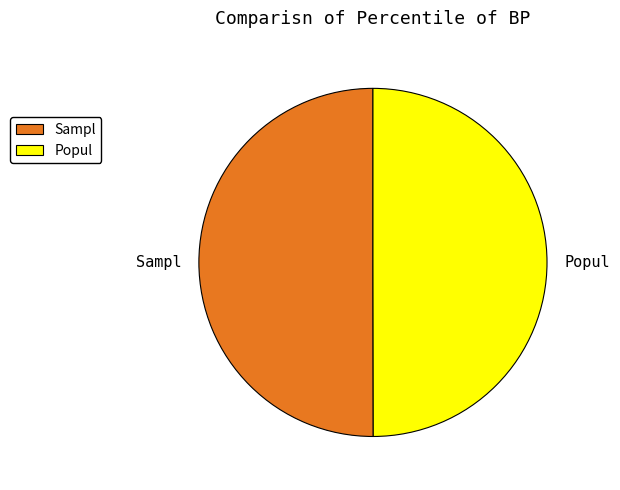

Approximately how many times larger is the value at Sampl compared to Popul?

1.0